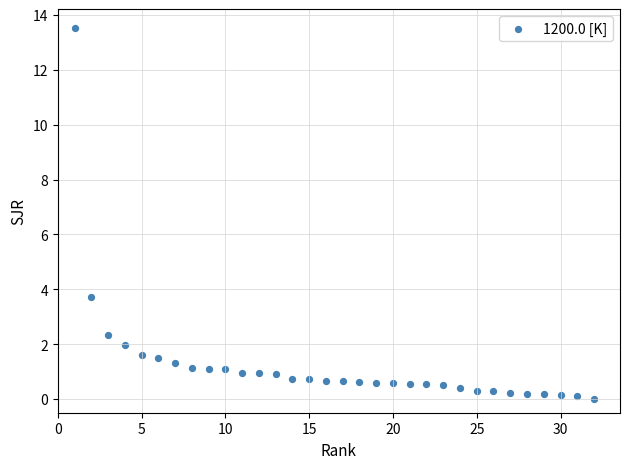

What is the range of Y values (max minus min)?

13.5